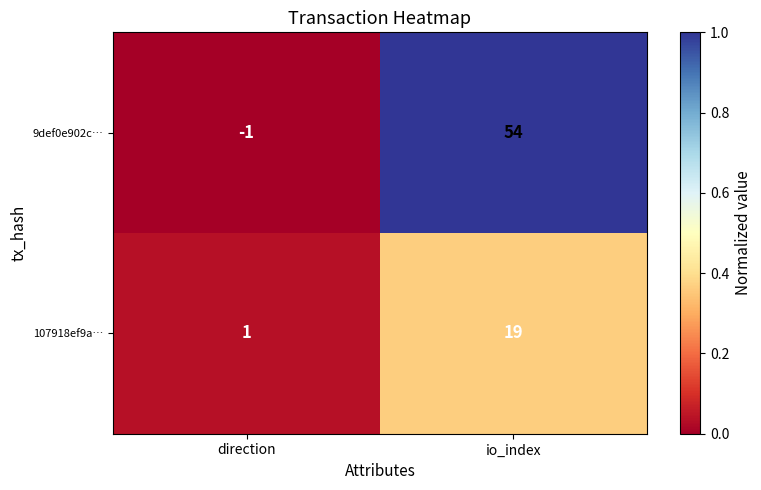

Reading left to right, list all the values displayed in this chart.

9def0e902c…: -1	54
107918ef9a…: 1	19